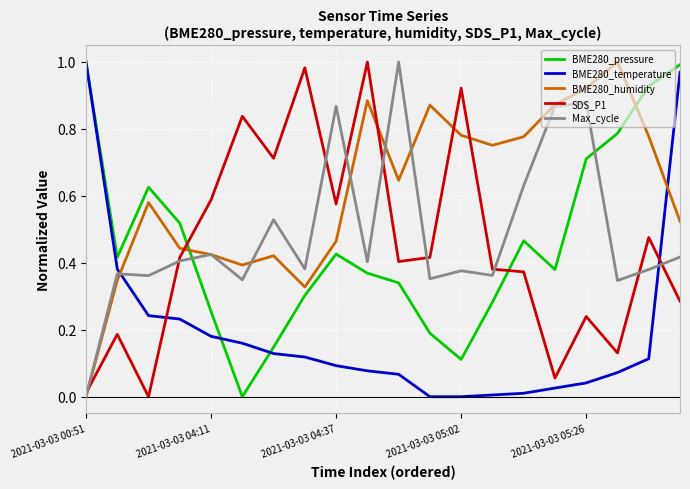

After their last crossing, which series has the higher values: BME280_pressure or SDS_P1?

BME280_pressure